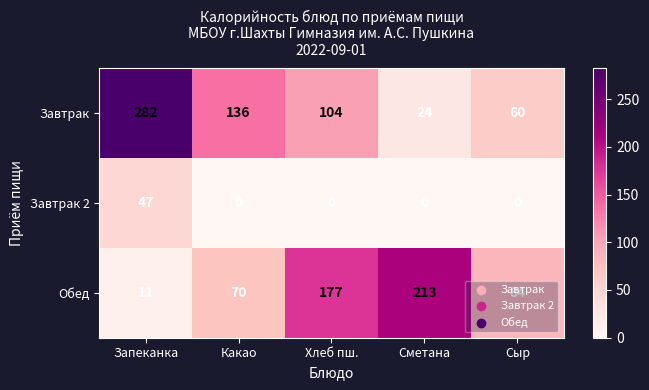

What is the minimum value for Завтрак?

24